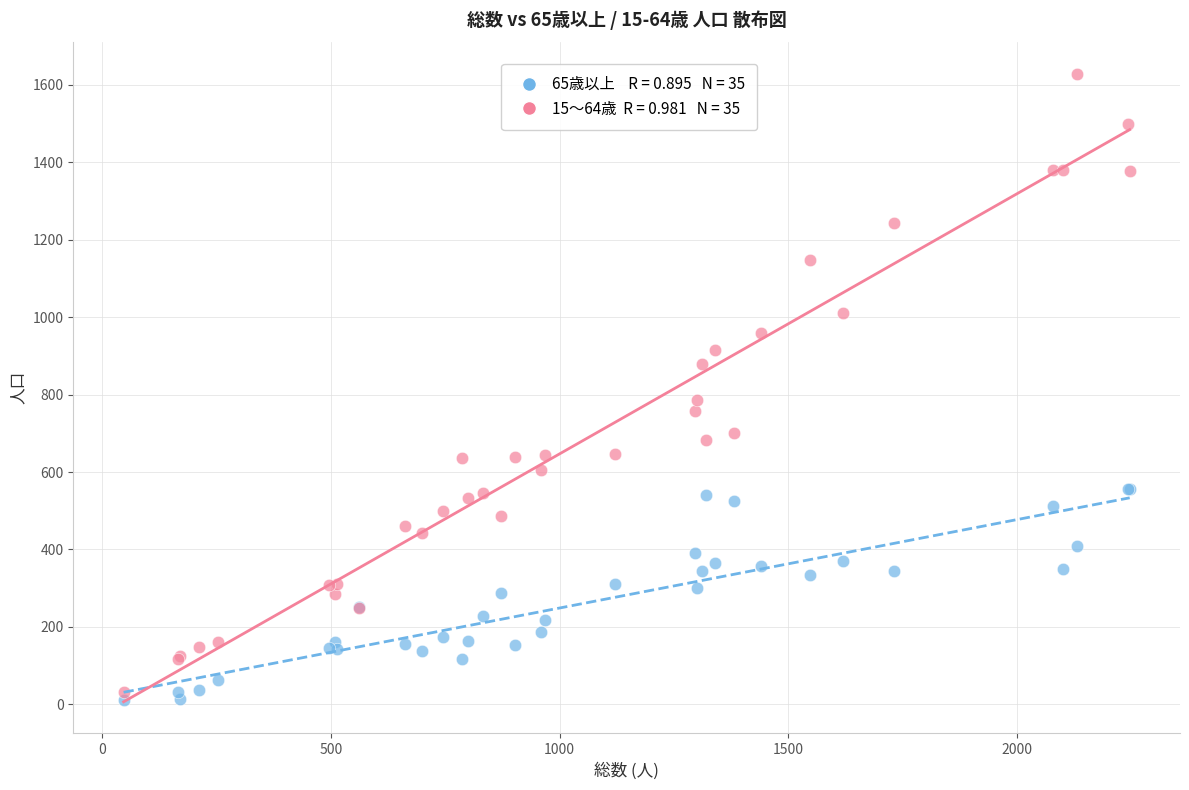

Across all series, what Y value is closest to 820?

787